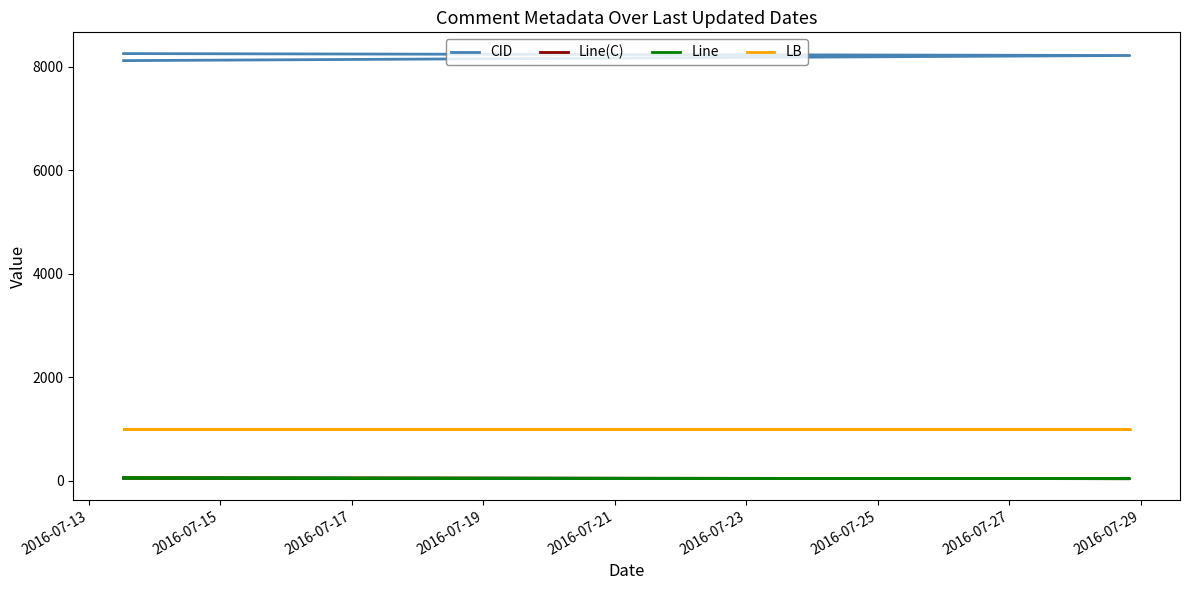

At which label is Line closest to 47?

2016-07-13